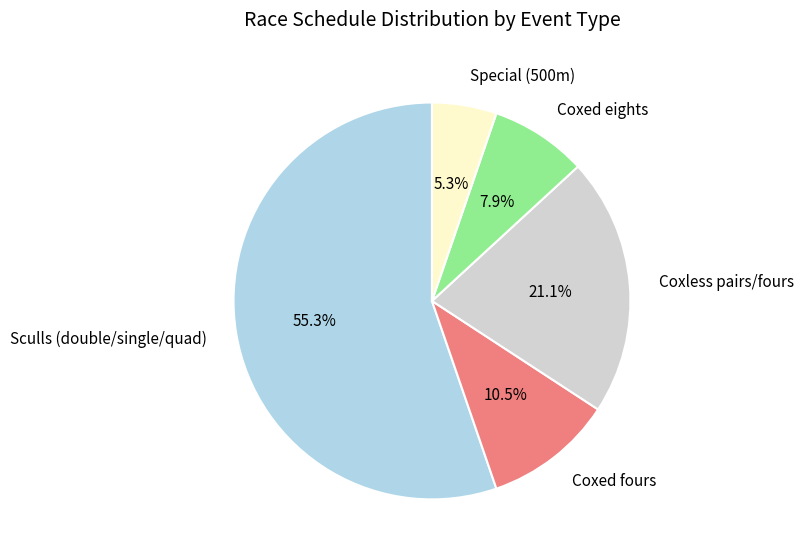

Which category has the smallest portion of the pie?

Special (500m)